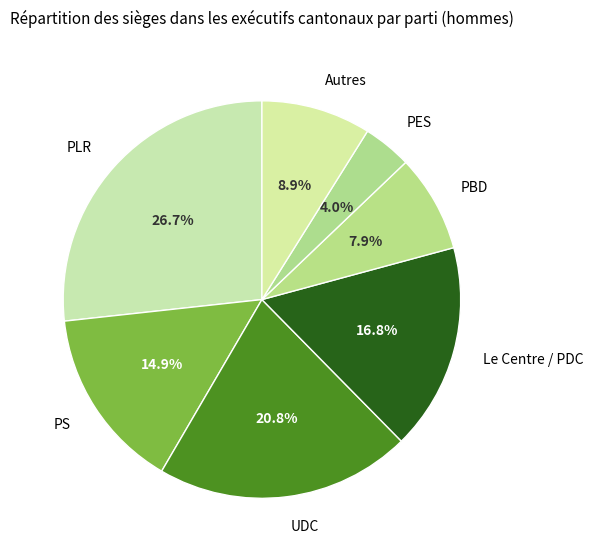

What is the largest slice in the pie chart?

PLR